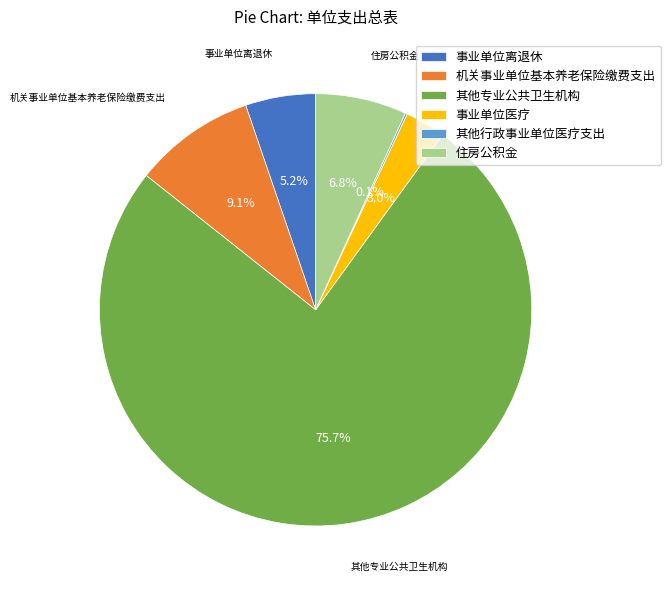

To the nearest percent, what percentage of the pie is 事业单位医疗?

3%